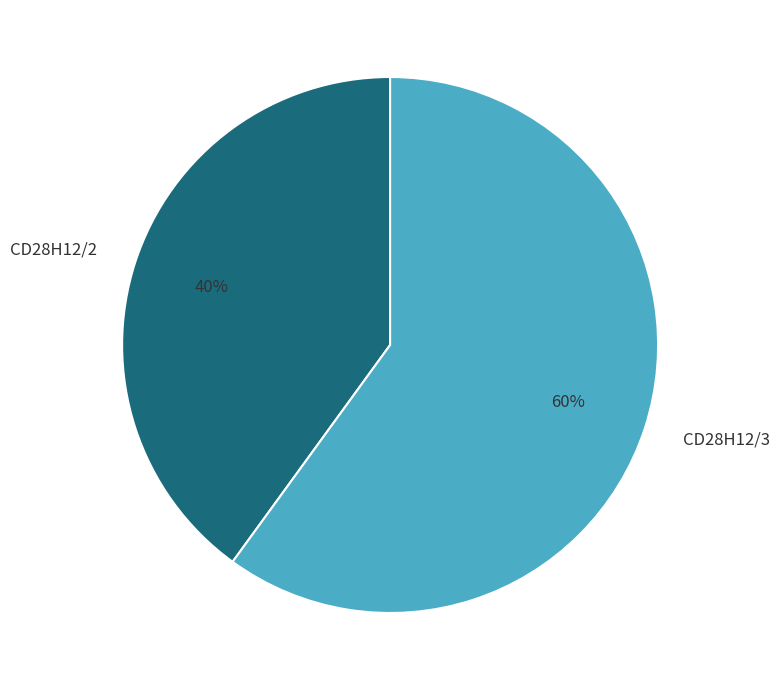

To the nearest percent, what percentage of the pie is CD28H12/2?

40%